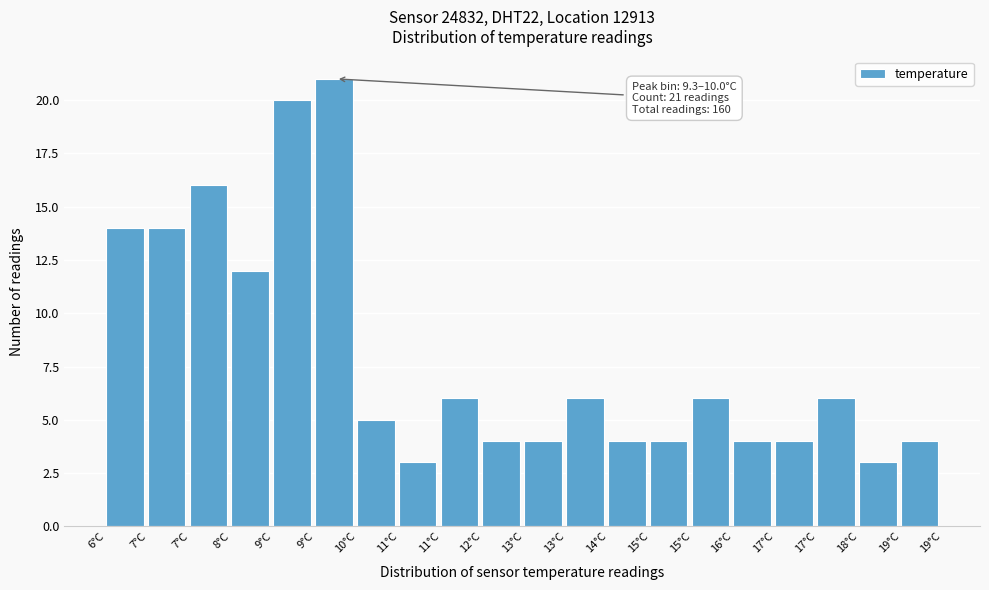

How many data points are less than 6?

10